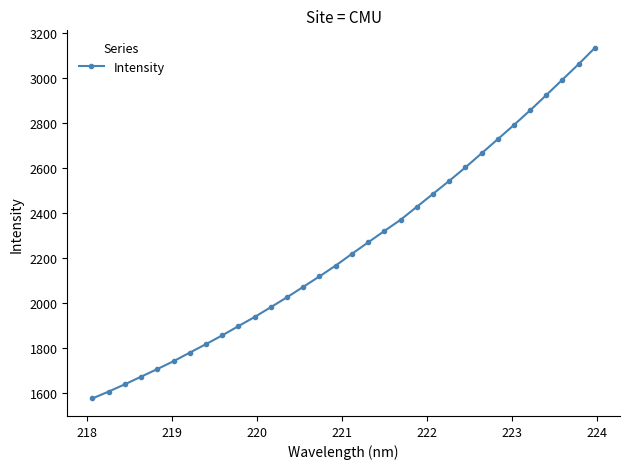

What is the minimum value shown in the chart?

1577.3